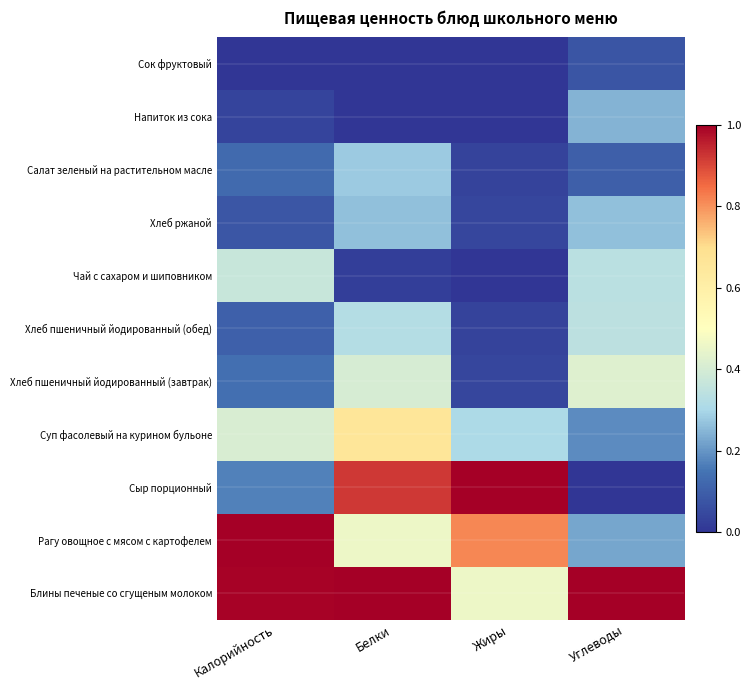

At how many categories does at least one series exceed 0?

4